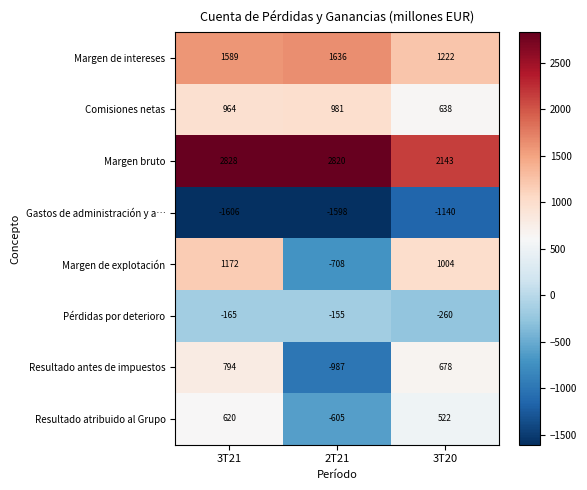

What is the highest value of the Margen de intereses series?

1636